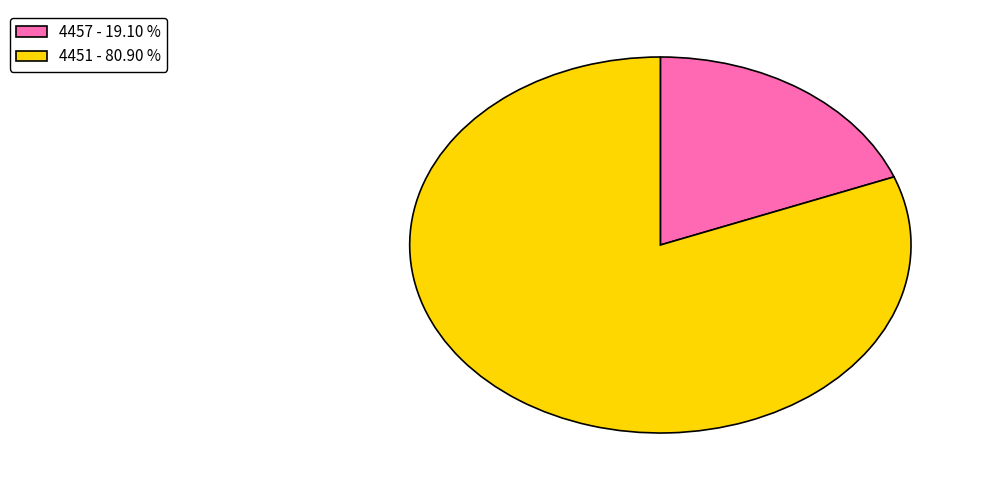

Which category has the smallest portion of the pie?

4457